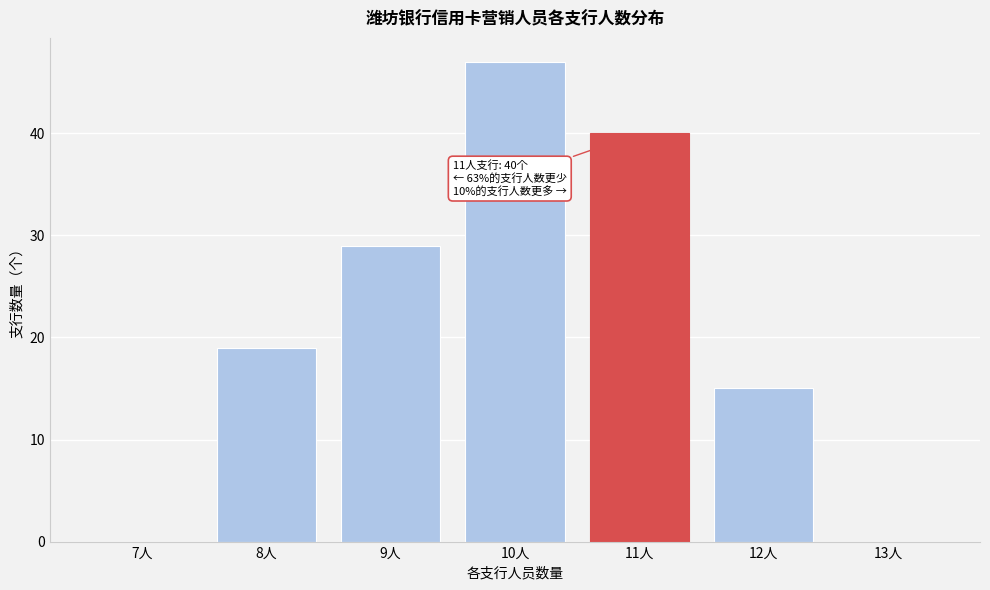

Reading left to right, transcribe all the data shown in this chart.

7人=0	8人=19	9人=29	10人=47	11人=40	12人=15	13人=0